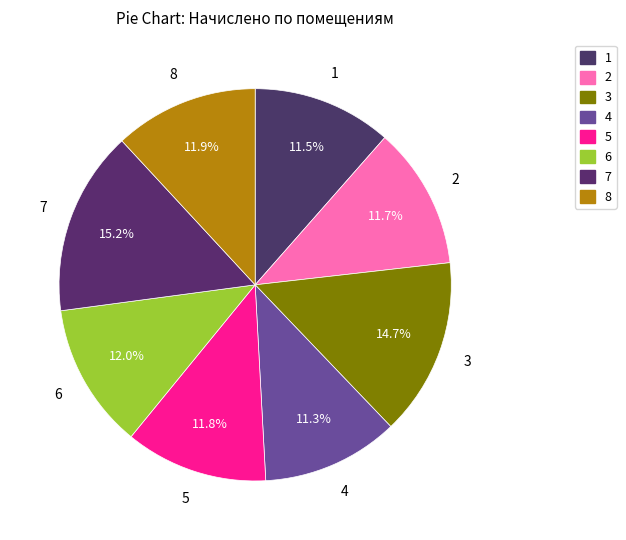

To the nearest percent, what is the difference between the largest and smallest slice percentages?

4%